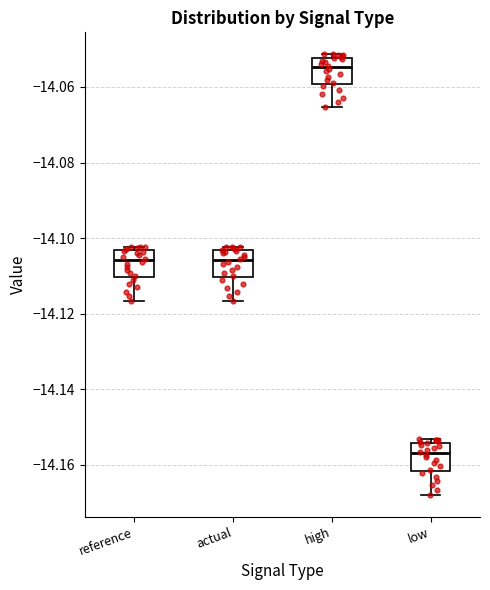

Reading left to right, read every box against the y-axis: the position of its median line, the range the box covers, and the ends of its whiskers. The values are not printed on the chart, so give them approximately, as read against the axis.

reference: median -14.106, box -14.110 to -14.104, whiskers -14.116 to -14.102
actual: median -14.106, box -14.110 to -14.104, whiskers -14.116 to -14.102
high: median -14.054, box -14.060 to -14.052, whiskers -14.066 to -14.052 (just above the box's upper edge)
low: median -14.156, box -14.162 to -14.154, whiskers -14.168 to -14.154 (just above the box's upper edge)